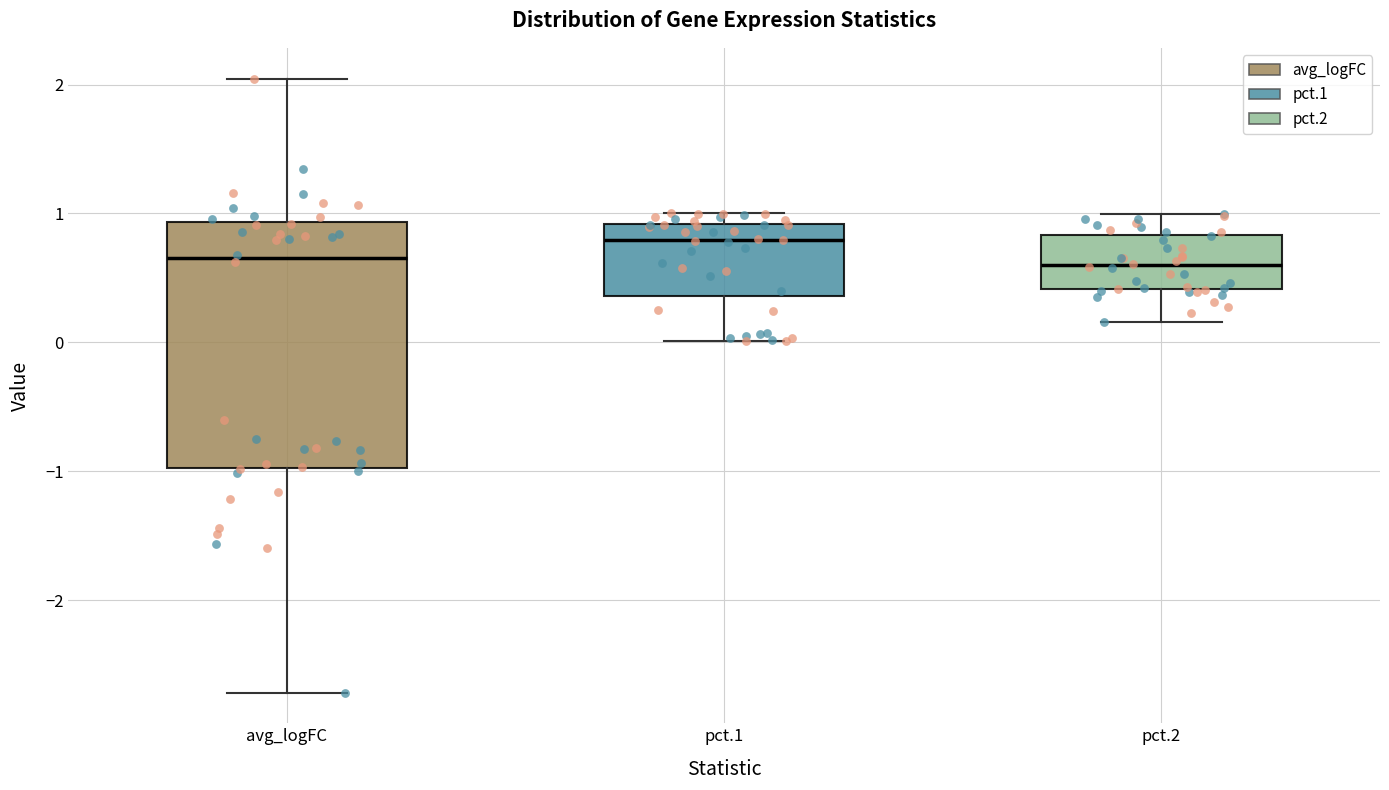

Which box has the highest median line?

pct.1